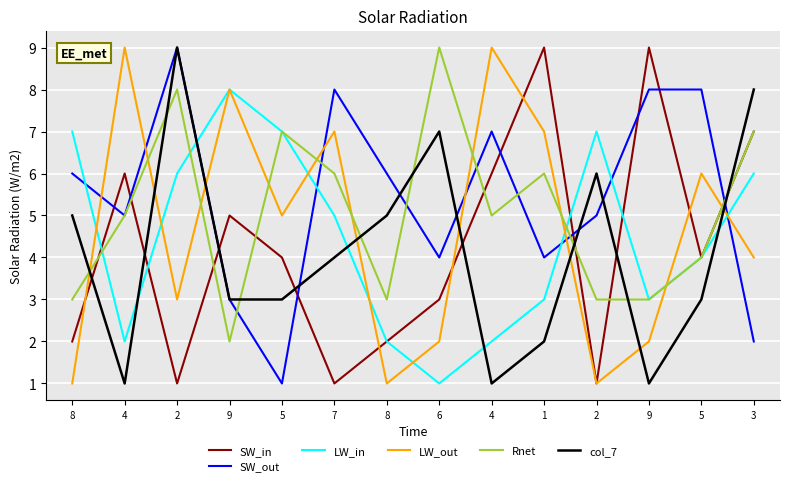

Reading left to right, list all the values displayed in this chart.

SW_in: 2	6	1	5	4	1	2	3	6	9	1	9	4	7
SW_out: 6	5	9	3	1	8	6	4	7	4	5	8	8	2
LW_in: 7	2	6	8	7	5	2	1	2	3	7	3	4	6
LW_out: 1	9	3	8	5	7	1	2	9	7	1	2	6	4
Rnet: 3	5	8	2	7	6	3	9	5	6	3	3	4	7
col_7: 5	1	9	3	3	4	5	7	1	2	6	1	3	8